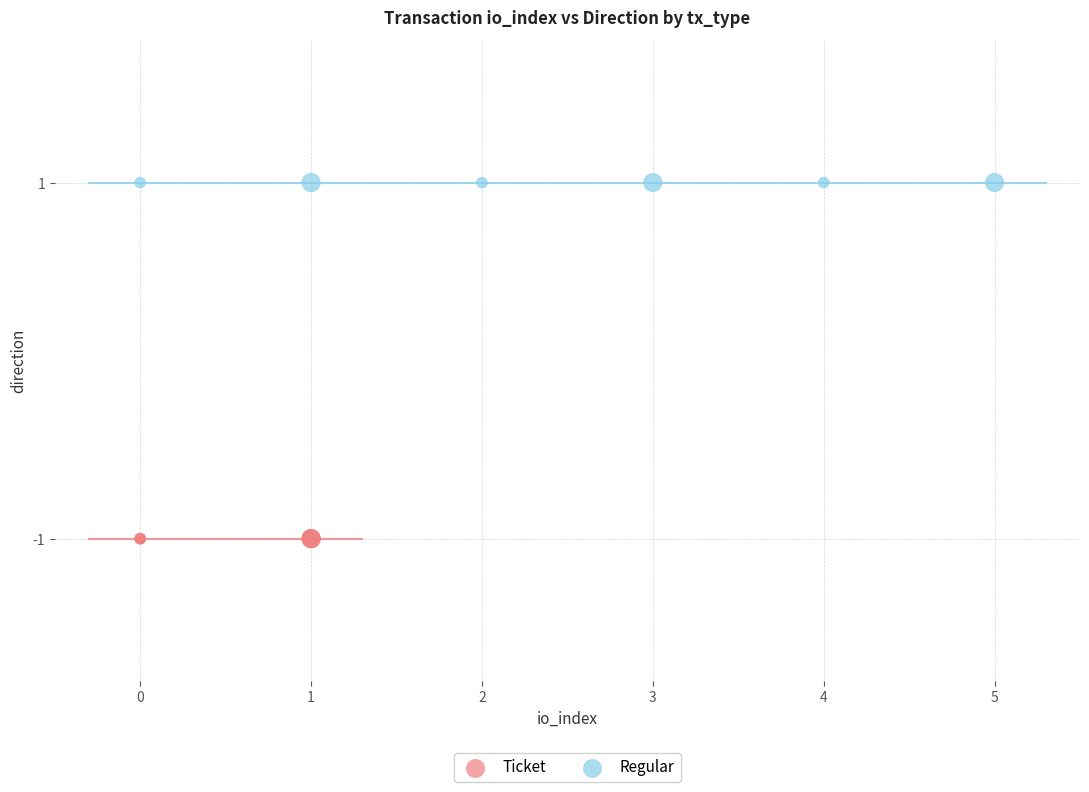

Which series reaches the maximum Y coordinate?

Regular